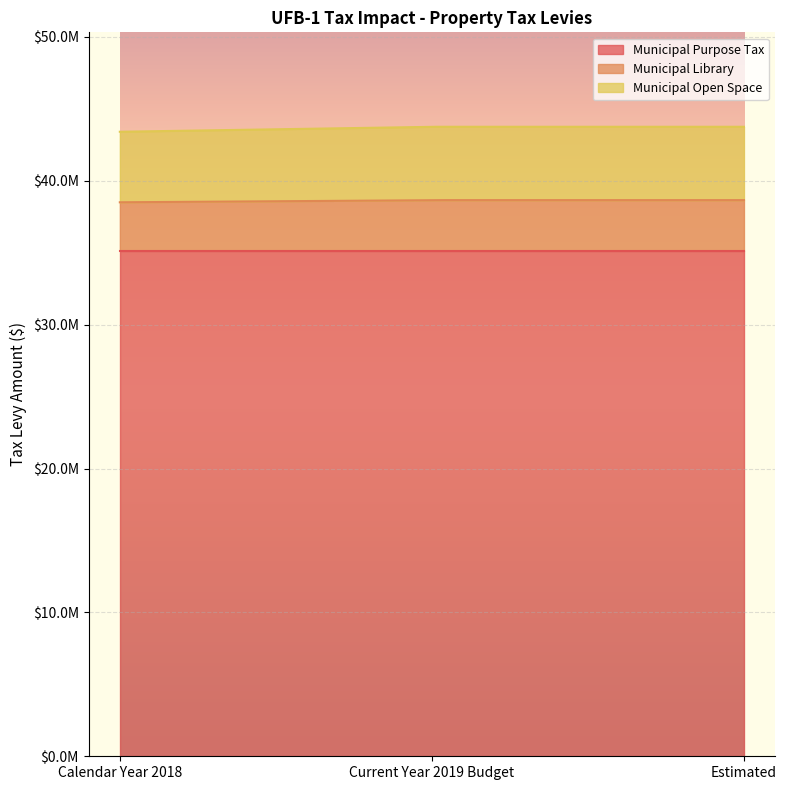

What position from the right is Estimated?

1